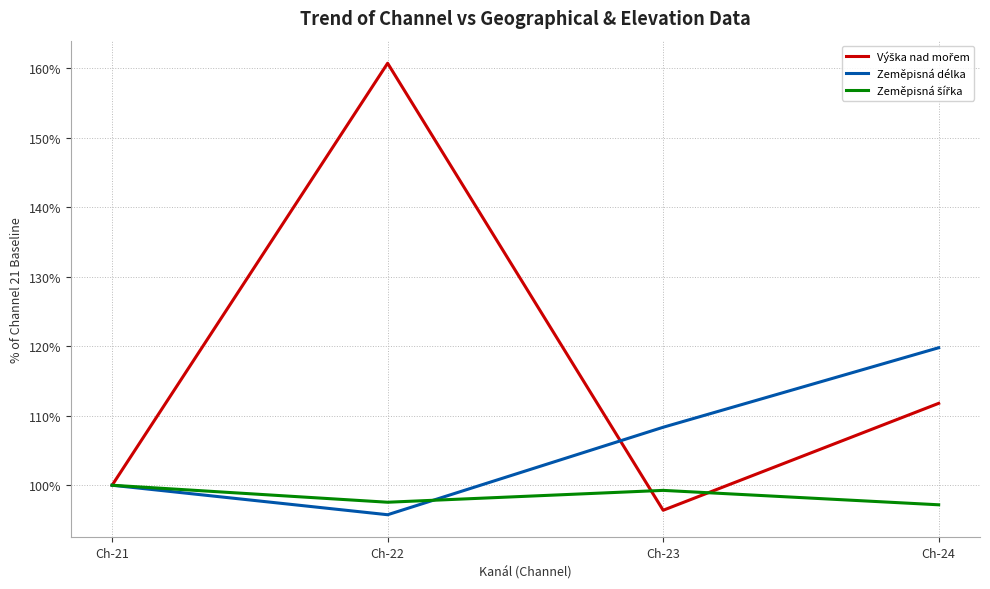

At which category is the sum across all series the highest?

Ch-22